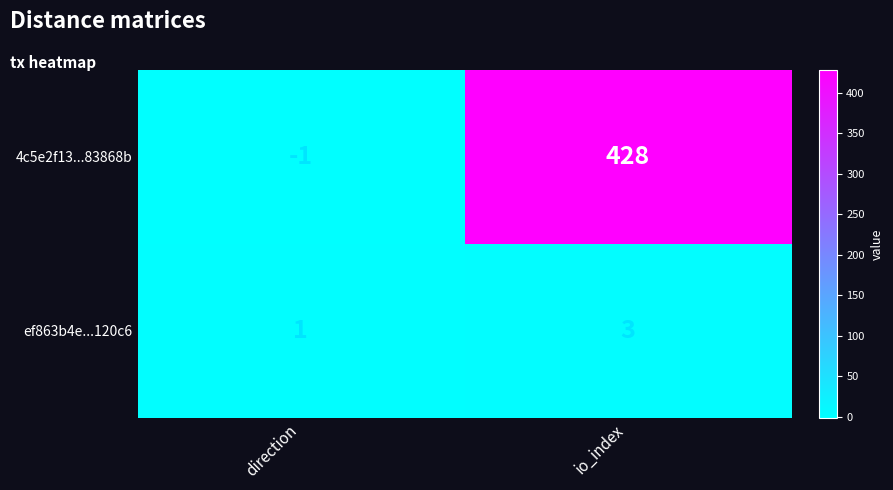

What is the highest value of the ef863b4e...120c6 series?

3